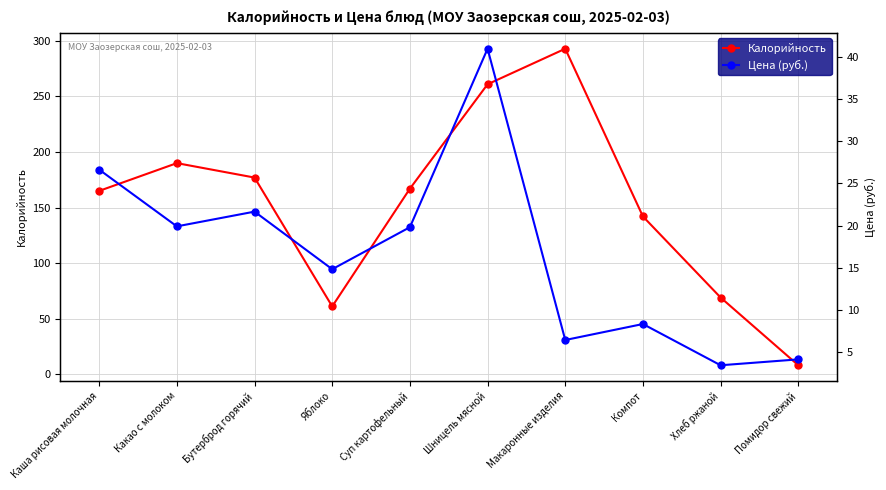

Which series has the largest range (max minus min)?

Калорийность